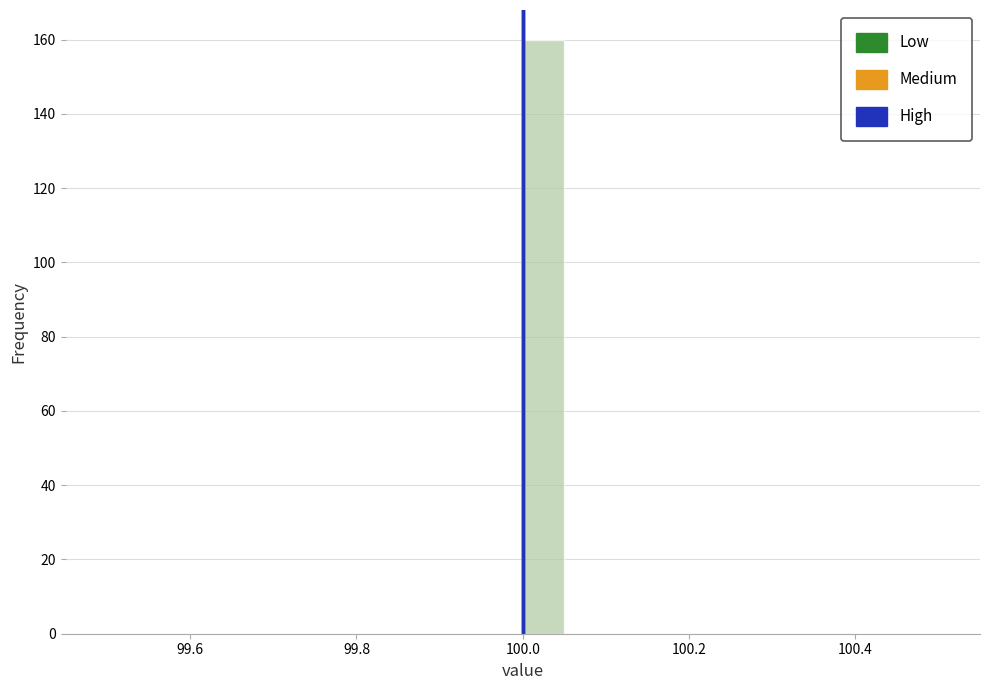

Around what value on the x-axis is the tallest bar? Give the approximate position of its centre, as read against the axis.

100.02